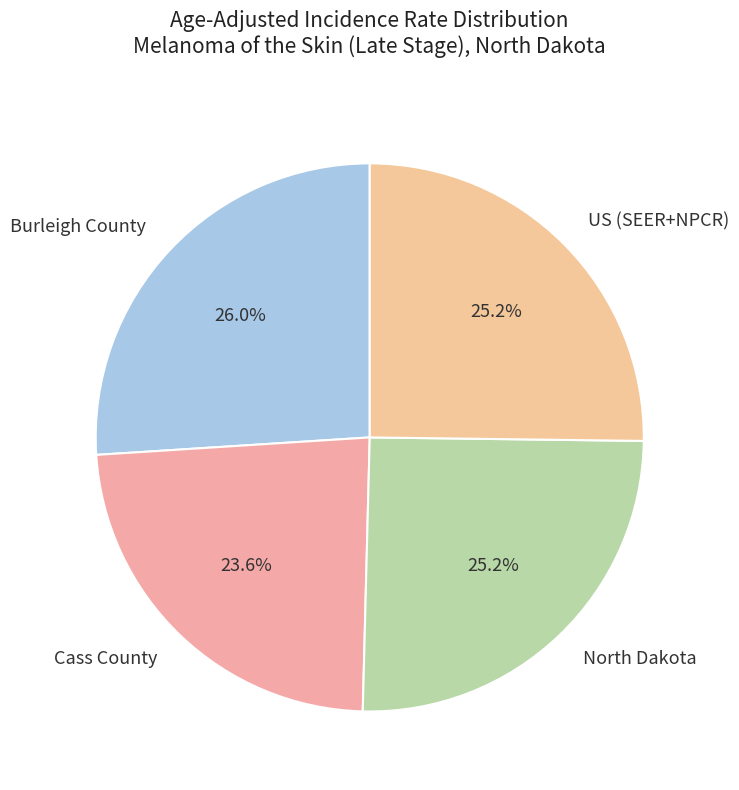

How many segments does this pie chart have?

4